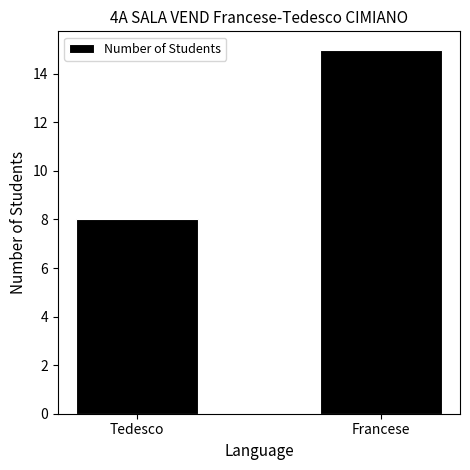

List the labels in order of value, largest first.

Francese, Tedesco